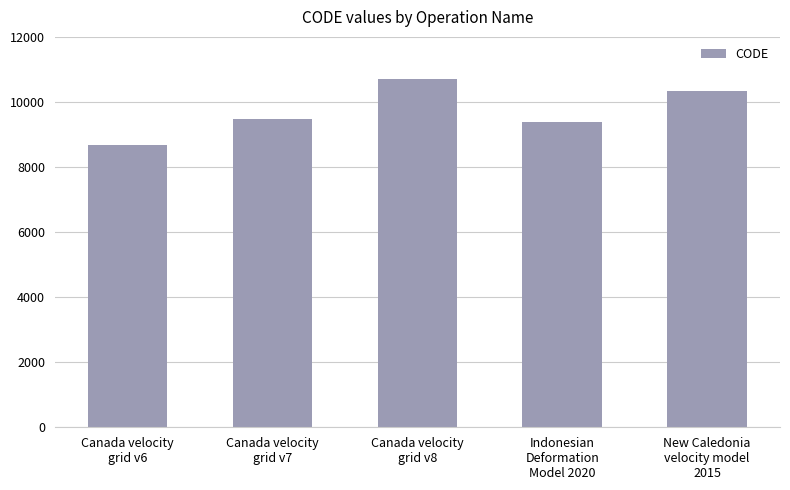

What is the difference between the maximum and minimum values?

2031